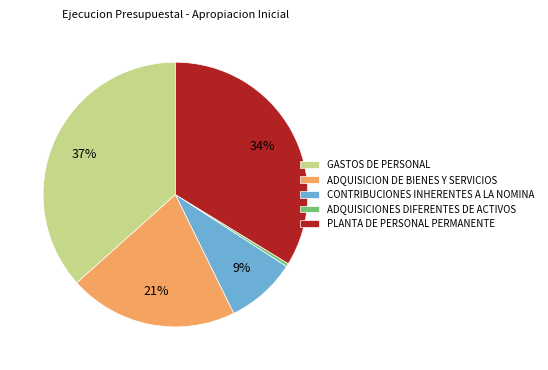

What is the smallest slice in the pie chart?

ADQUISICIONES DIFERENTES DE ACTIVOS